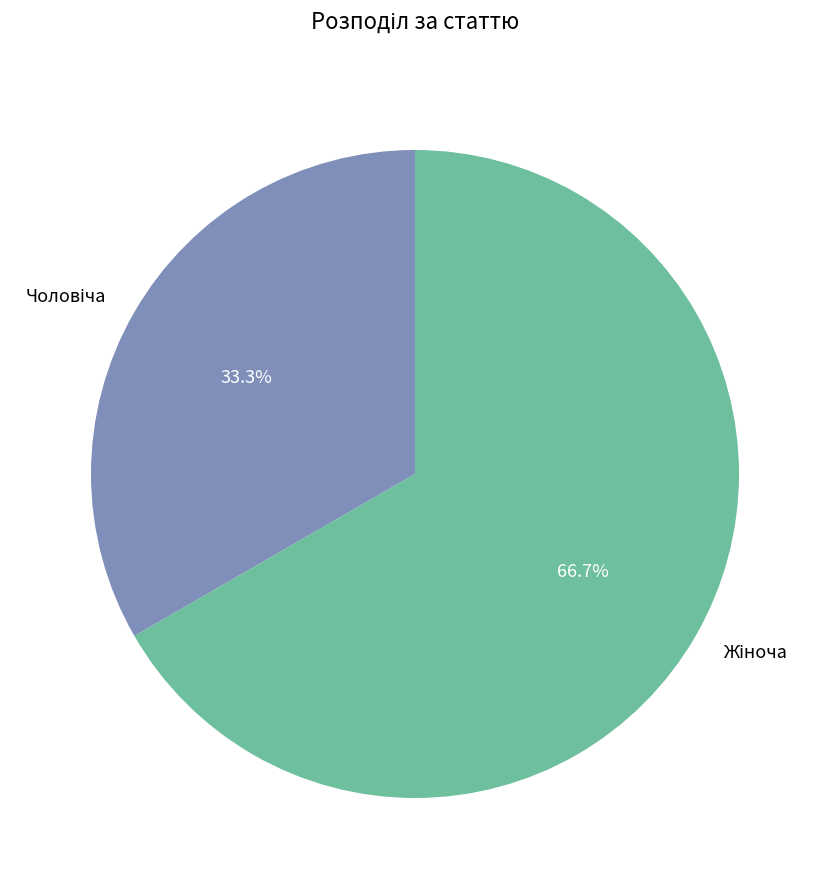

Is there a majority slice in this chart?

Yes